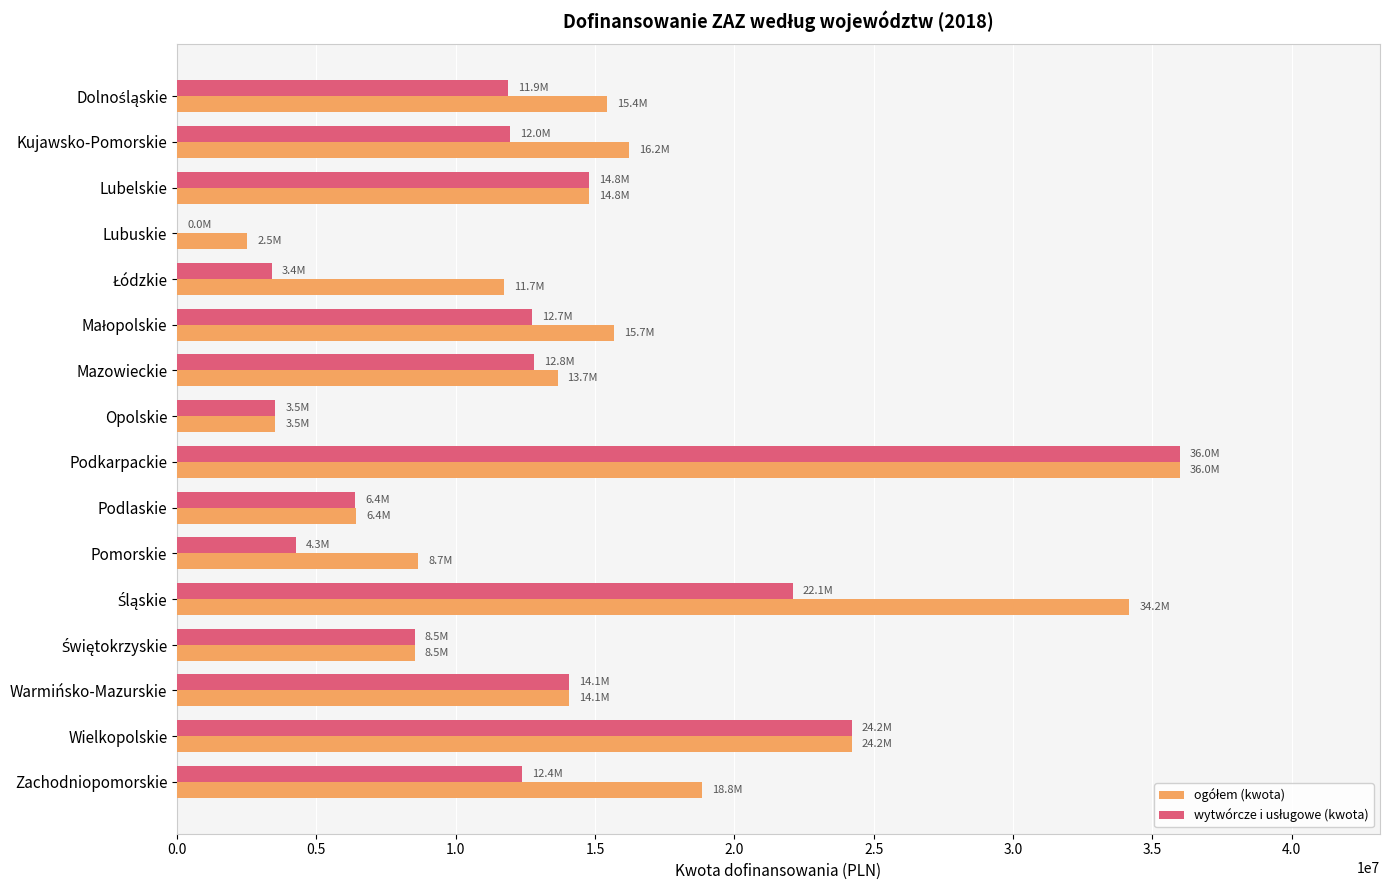

What is the maximum value shown in the chart?

35973444